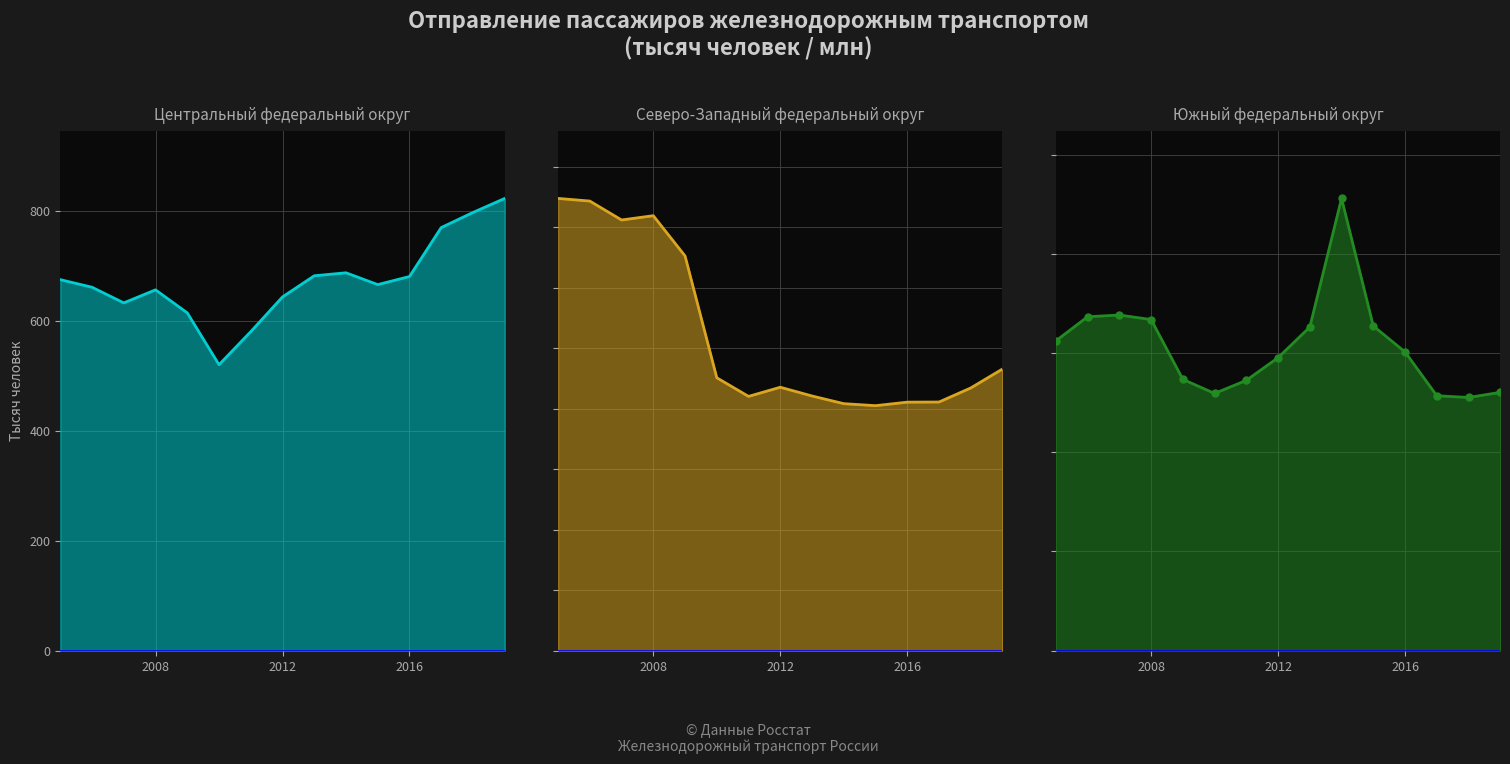

True or false: Южный федеральный округ and Центральный федеральный округ intersect in this chart.

False